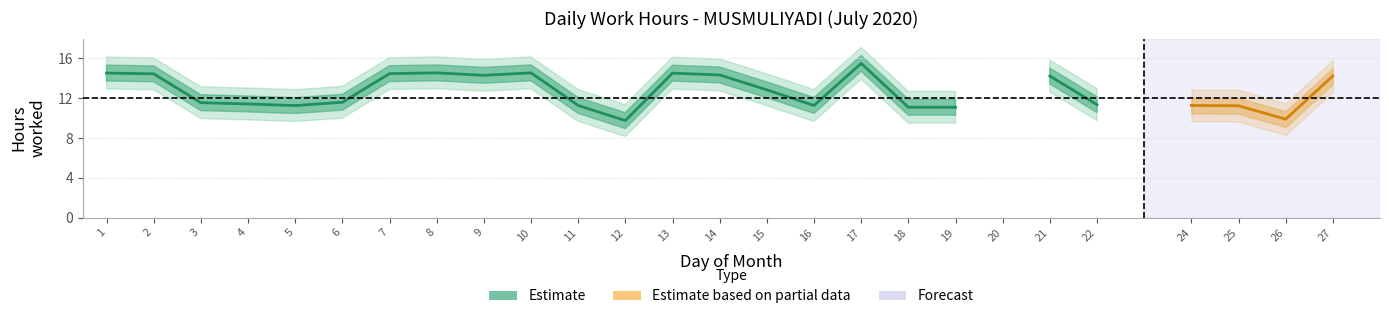

Reading right to left, what are all the values shown in this chart?

27=14.2	26=9.9	25=11.2	24=11.3	22=11.3	21=14.2	20=0.0	19=11.1	18=11.1	17=15.5	16=11.3	15=12.8	14=14.3	13=14.5	12=9.8	11=11.3	10=14.6	9=14.3	8=14.6	7=14.5	6=11.6	5=11.3	4=11.4	3=11.6	2=14.4	1=14.5